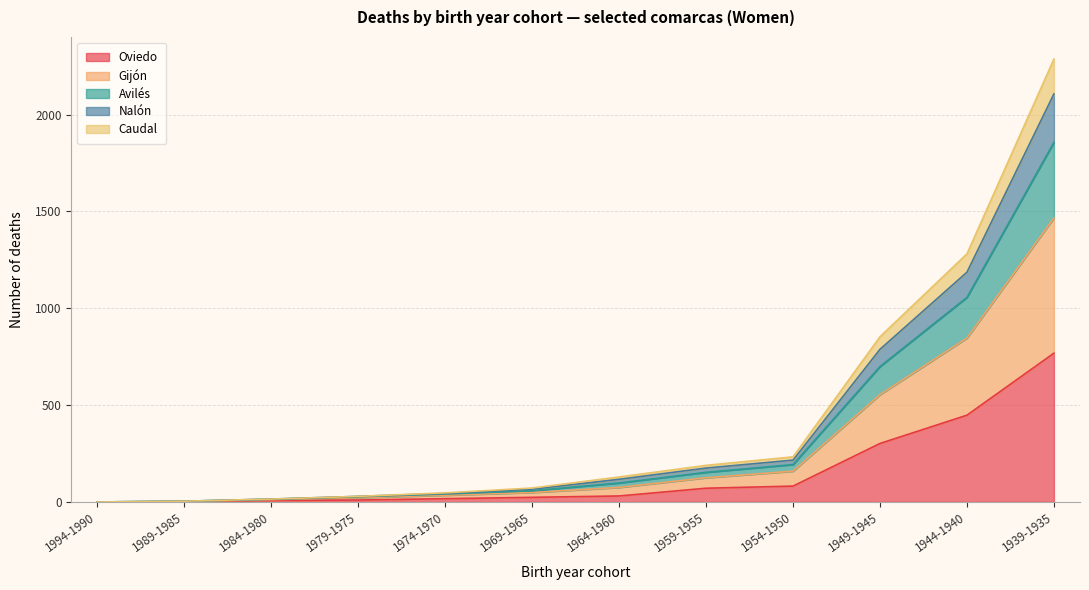

True or false: Oviedo and Gijón intersect in this chart.

False